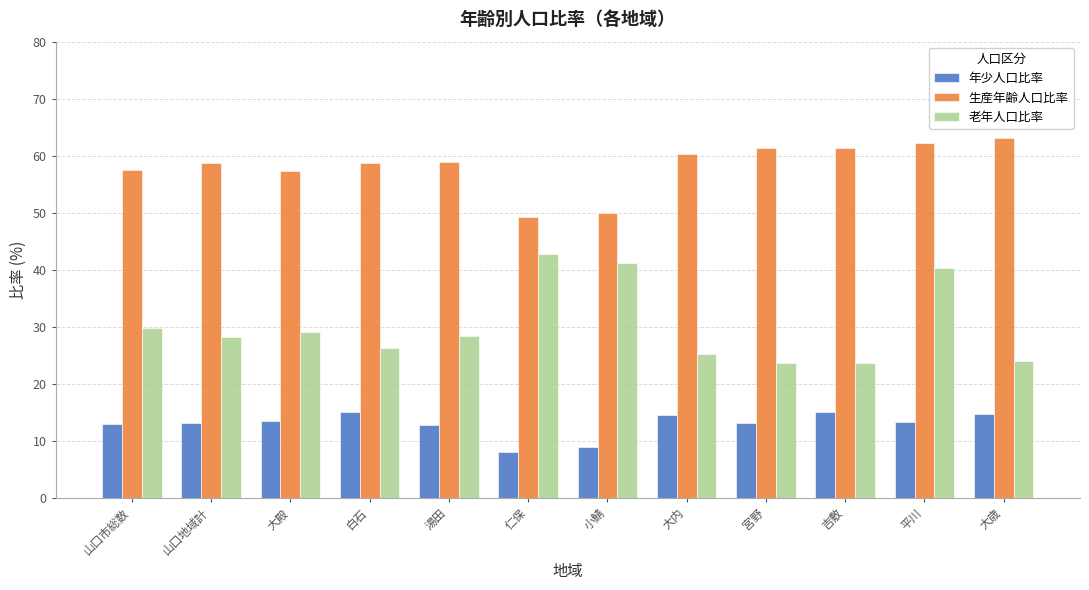

Which series has the widest spread of values?

老年人口比率